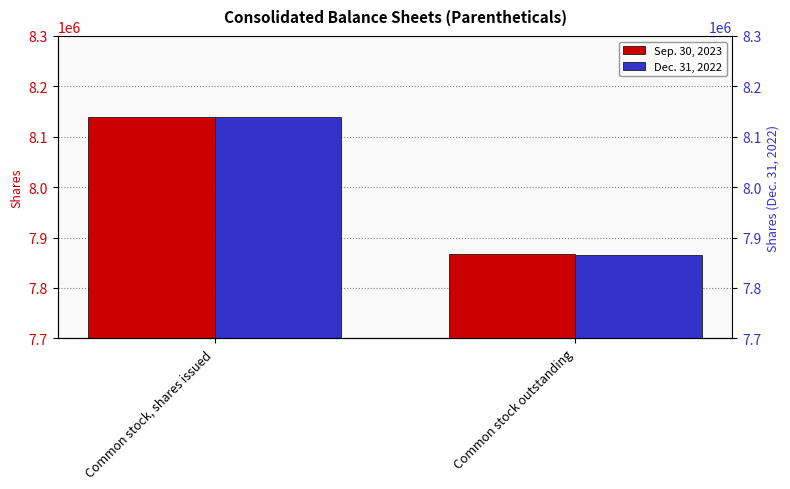

What is the sum of all Sep. 30, 2023 values?

16006986